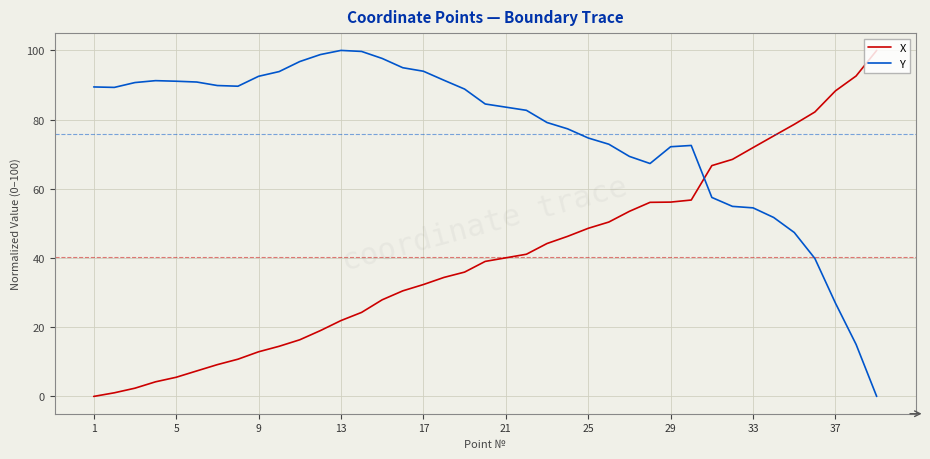

List the series in order of their overall mean, lowest first.

X, Y